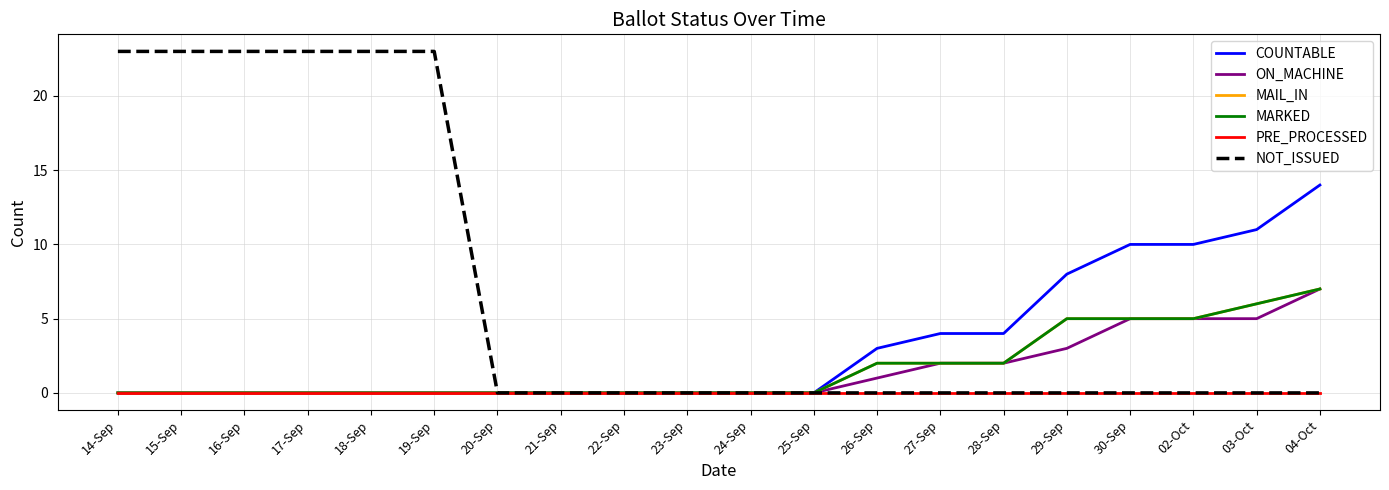

Does the chart display data point markers on the line(s)?

No